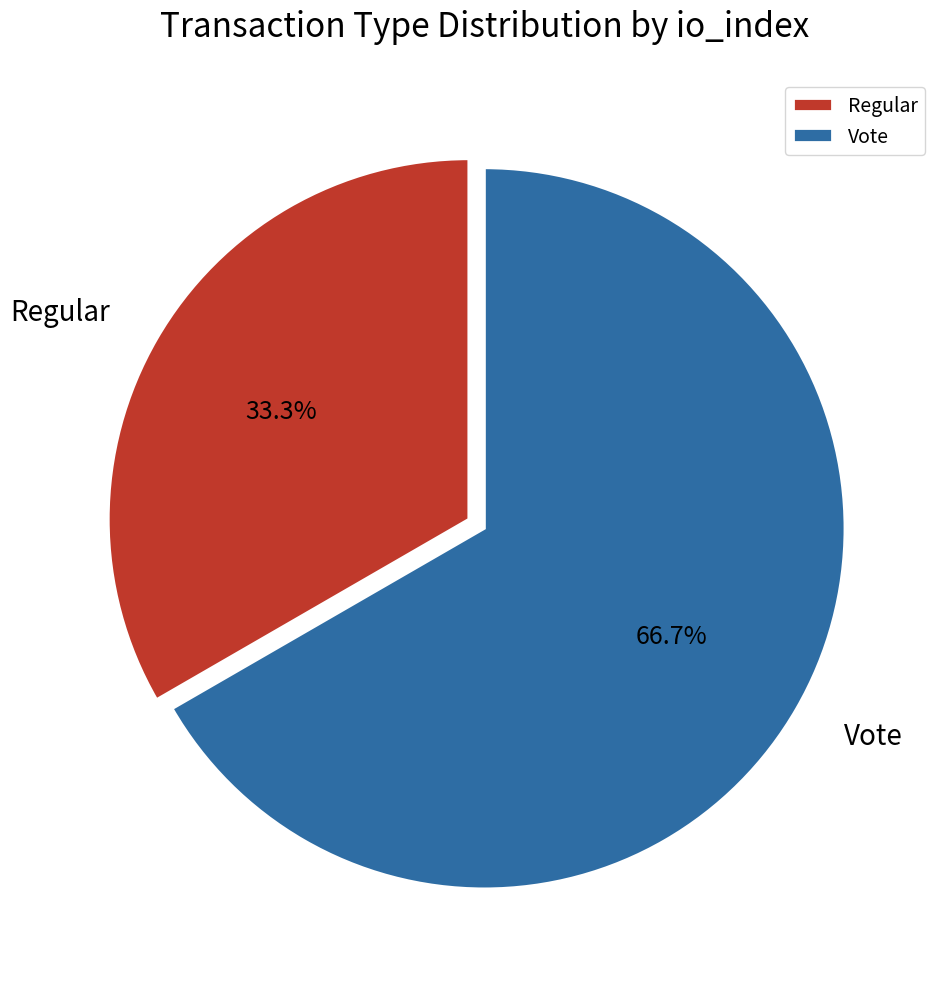

The Regular slice represents 33% of the pie. True or false?

True